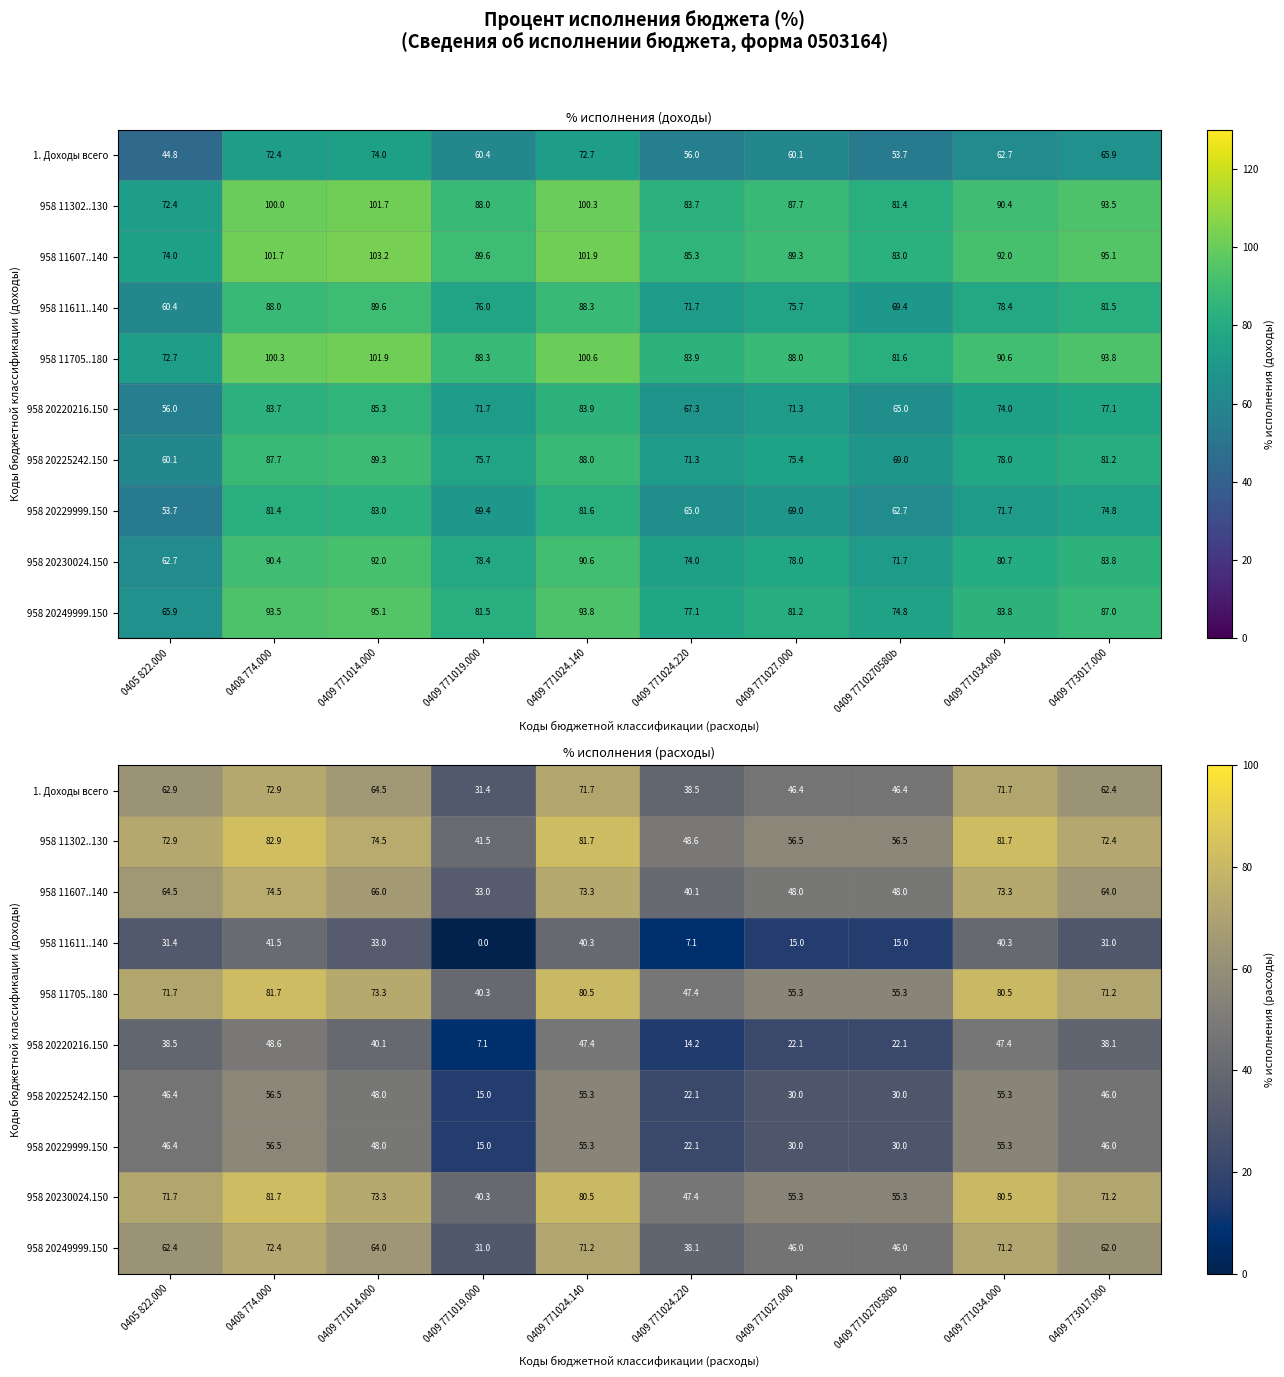

True or false: 958 11607..140 has a value of 42.9 at 0409 771024.140.

False